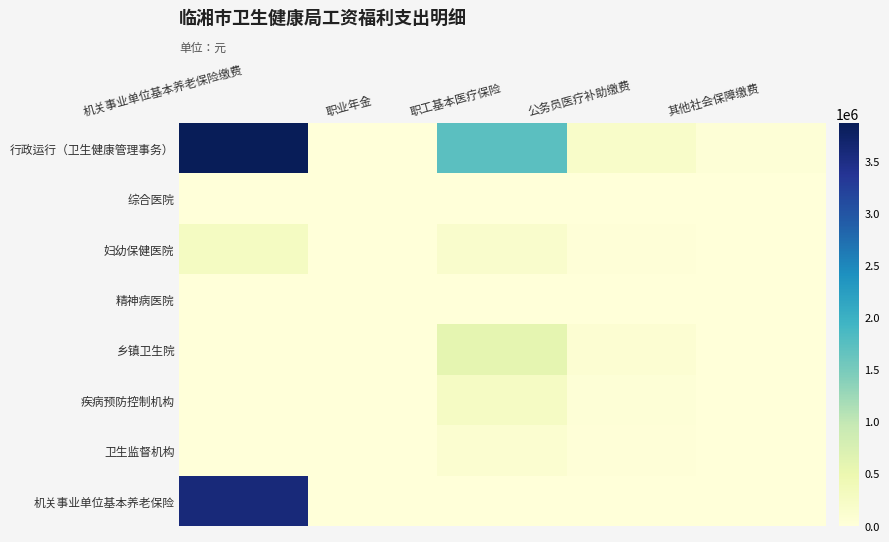

What is the spread (max minus min) of values at 机关事业单位基本养老保险缴费?

3864697.9